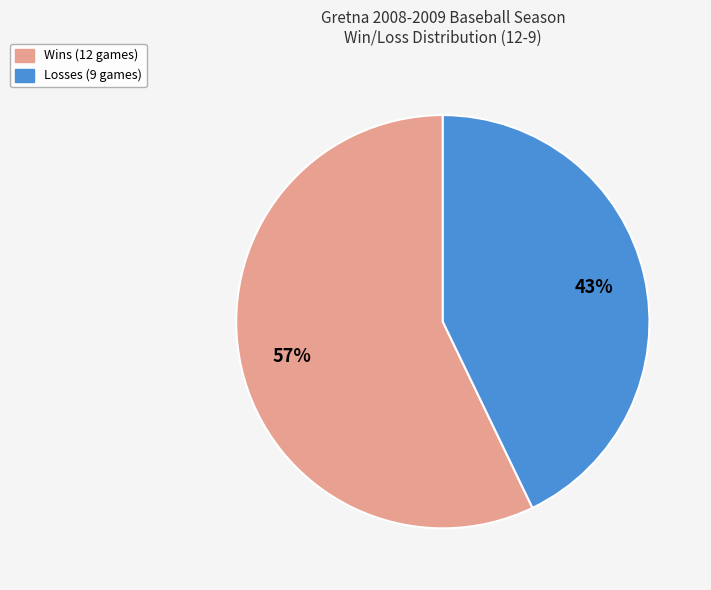

To the nearest percent, what is the average slice percentage?

50%